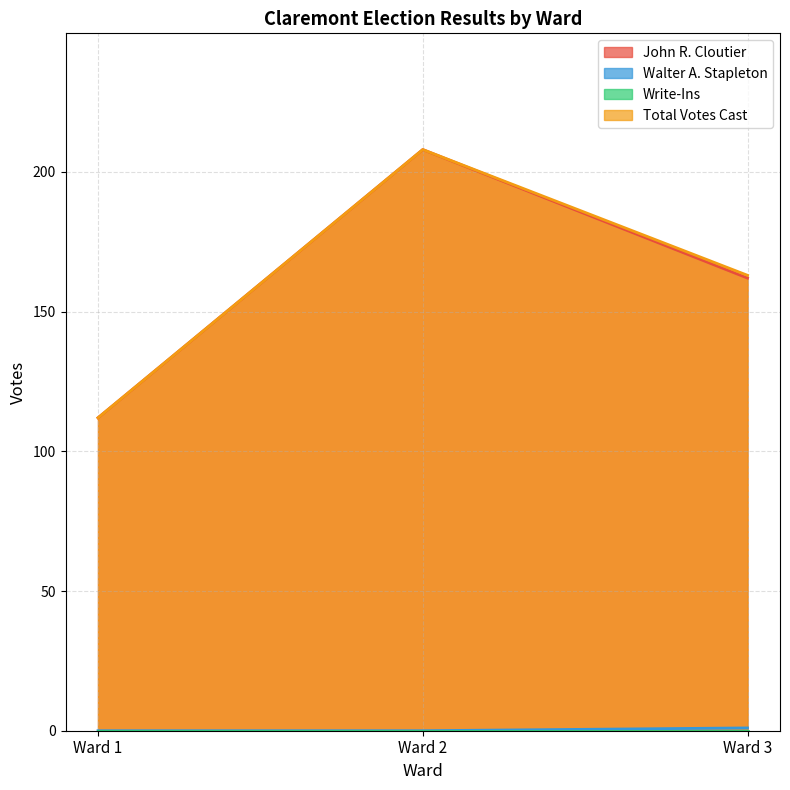

Count the number of data series in this chart.

4